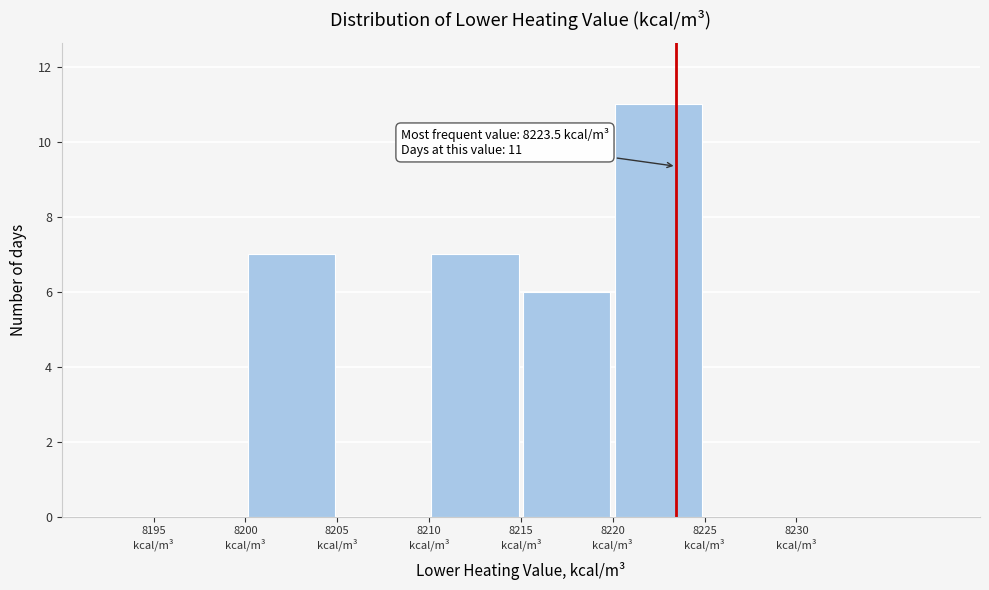

Which range on the x-axis has the tallest bar?

8220 to 8225